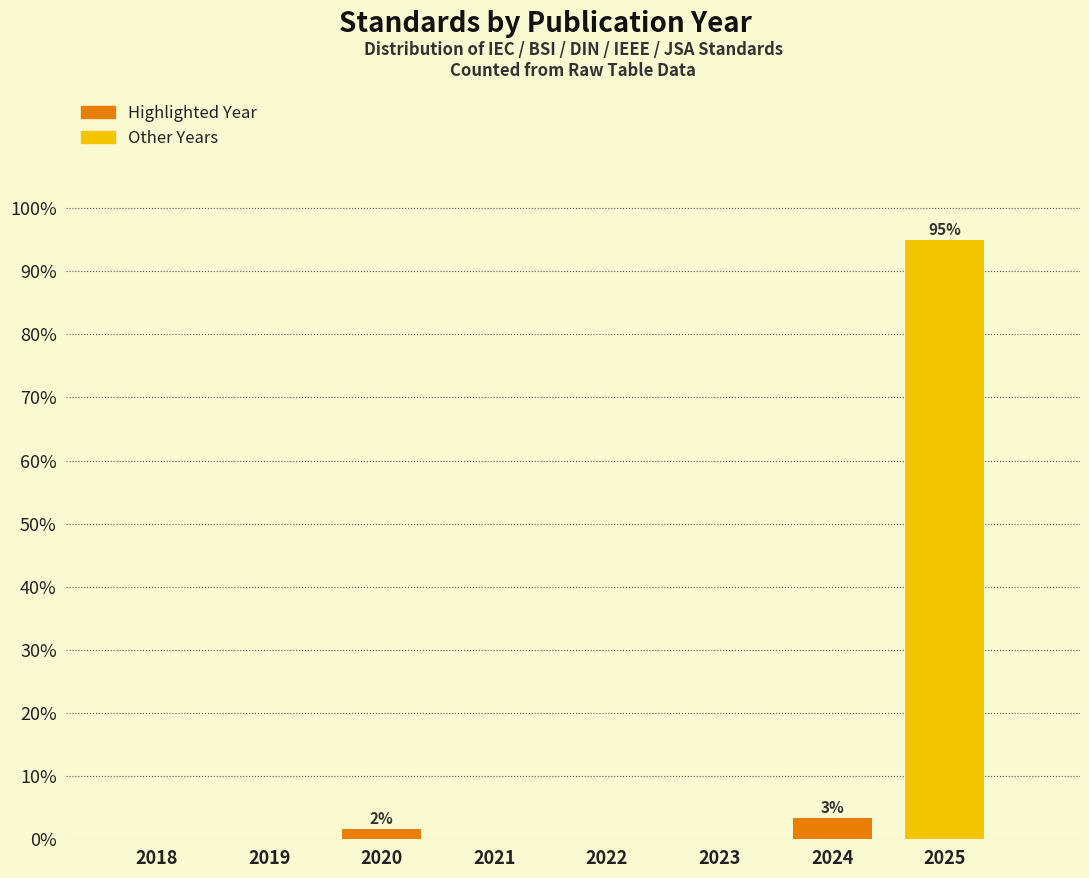

Reading left to right, transcribe all the data shown in this chart.

2018=0.0	2019=0.0	2020=1.7	2021=0.0	2022=0.0	2023=0.0	2024=3.3	2025=95.0